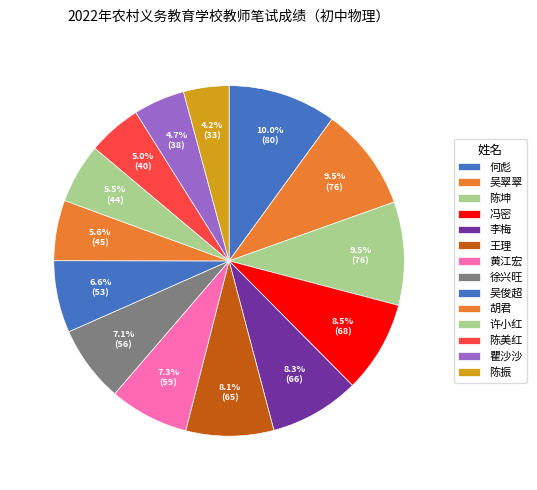

Do 王理 and 黄江宏 together represent more than half of the pie?

No